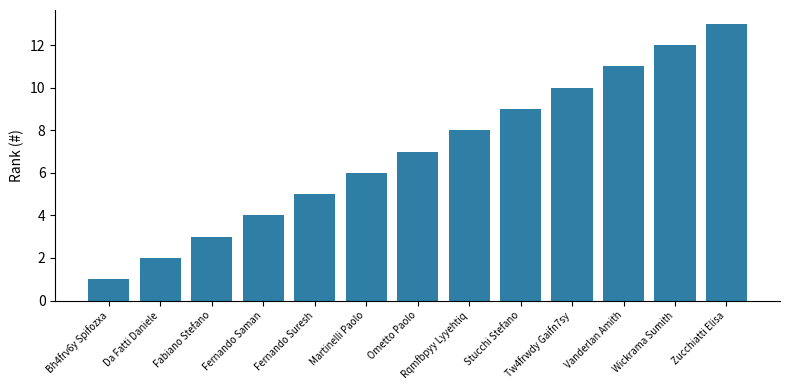

The value at Martinelli Paolo is 6. True or false?

True